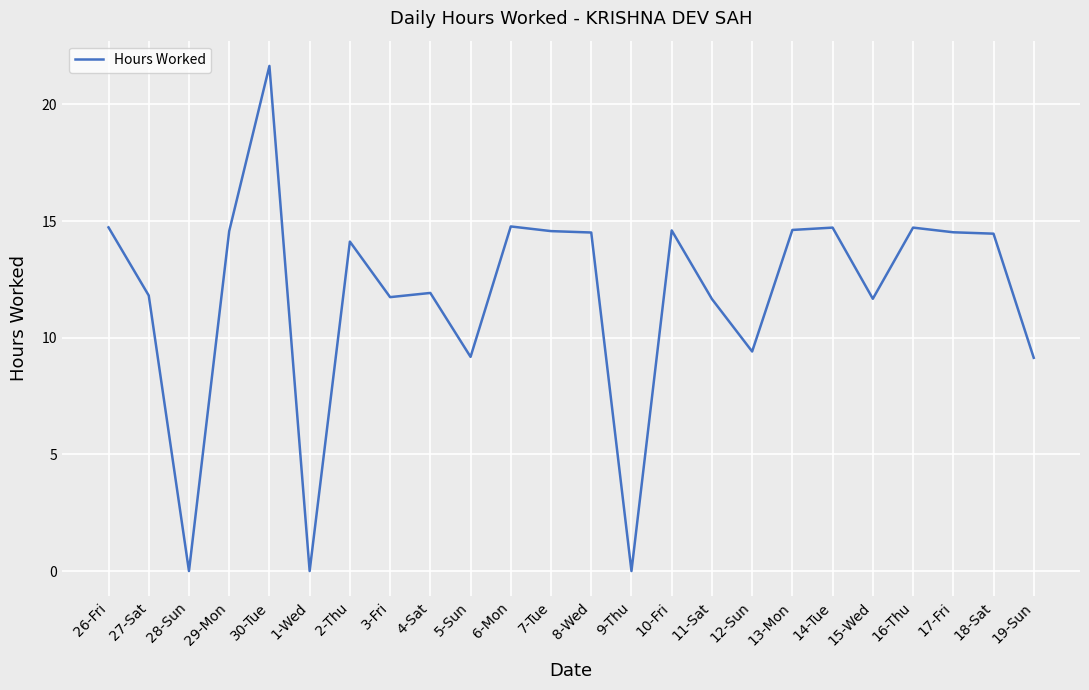

How many lines are shown in the chart?

1